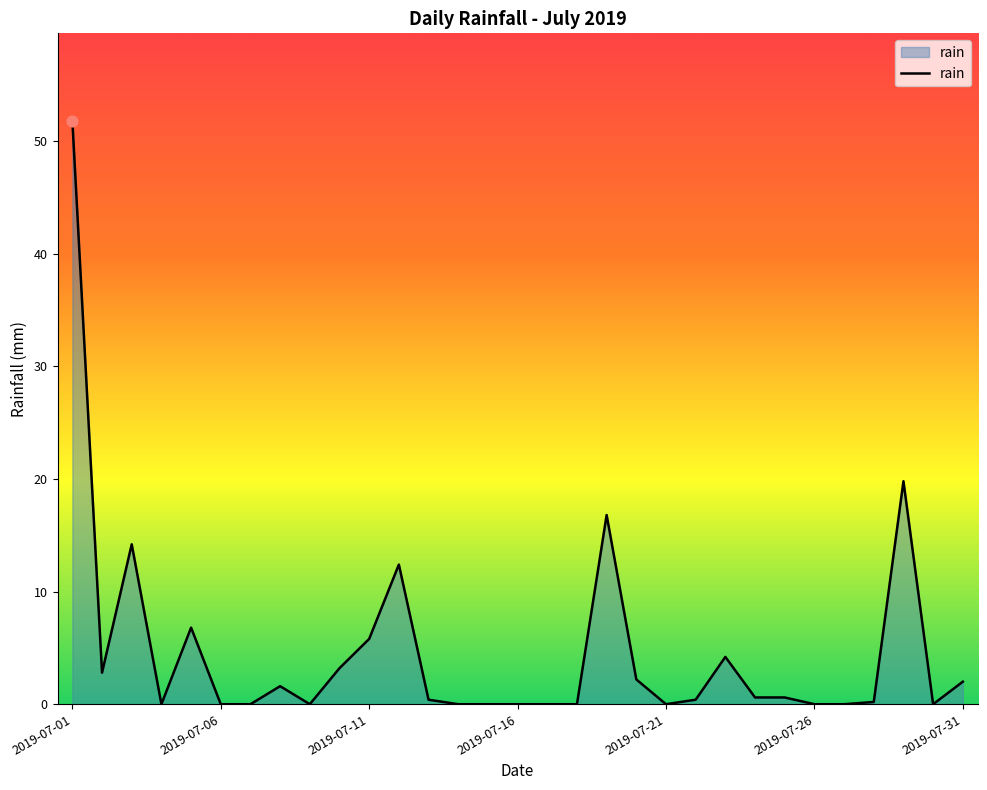

What is the maximum value shown in the chart?

51.8